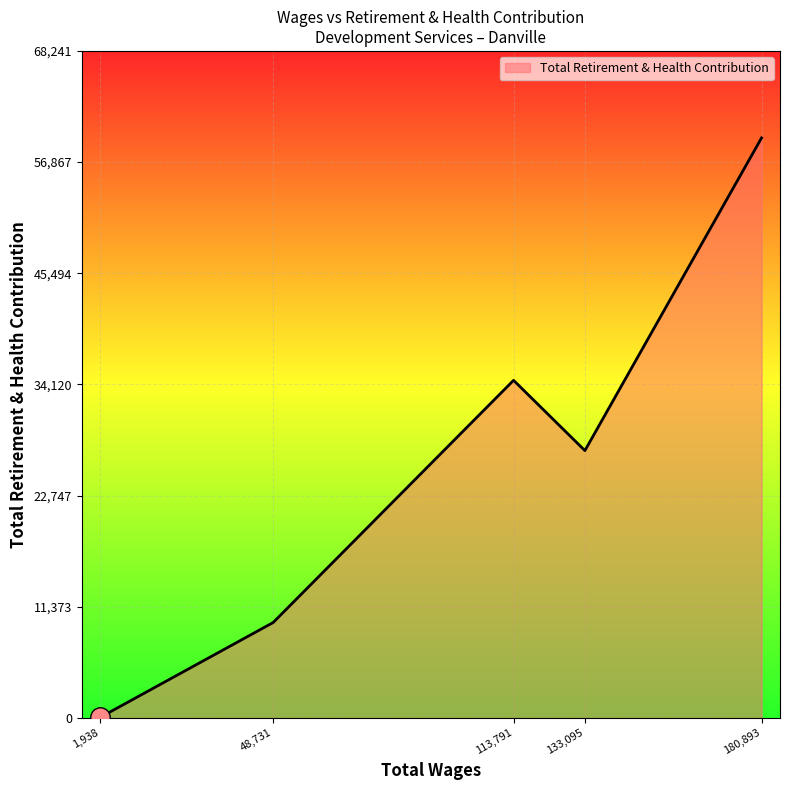

Rank the categories by value from lowest to highest.

1,938, 48,731, 133,095, 113,791, 180,893